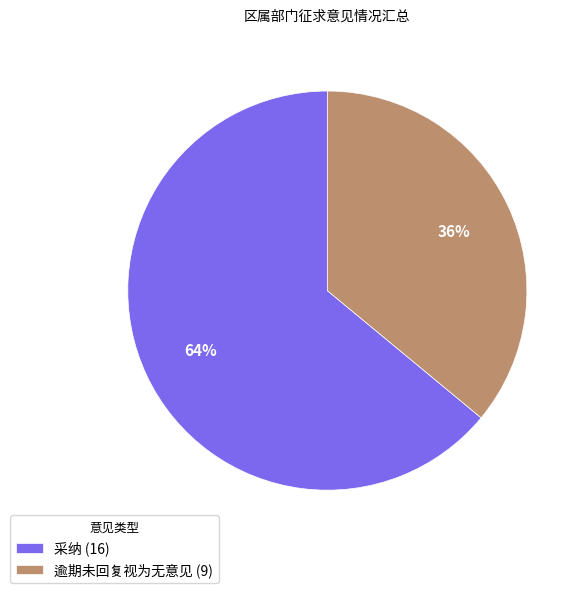

Count the number of slices in the pie.

2